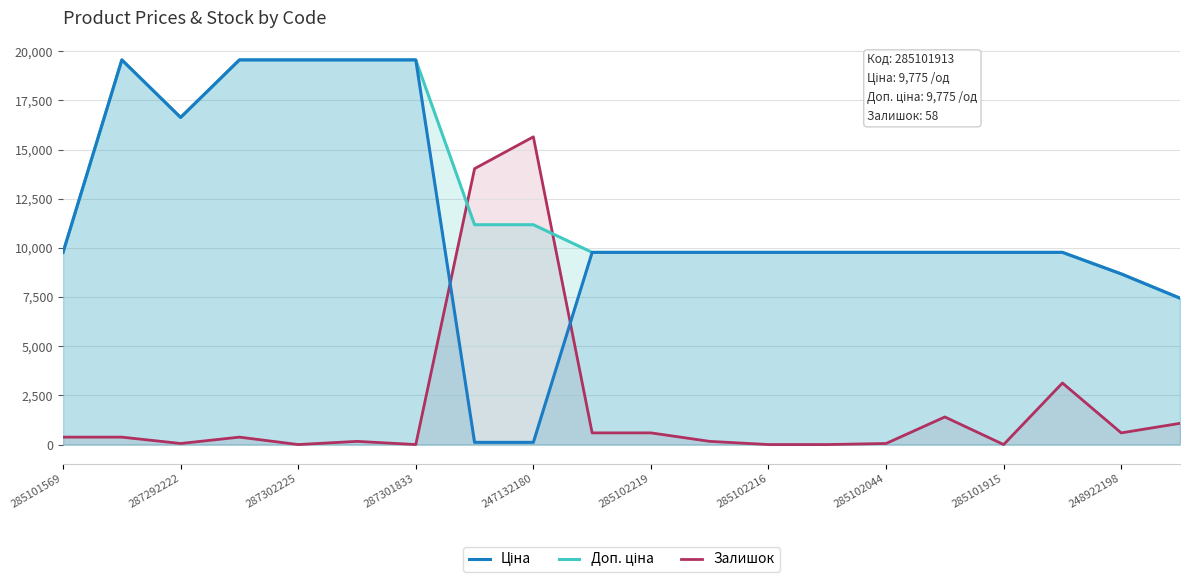

Reading left to right, what are all the values shown in this chart?

Ціна: 9775.5	19564.9	16636.8	19564.9	19564.9	19564.9	19564.9	111.8	111.8	9775.5	9775.5	9775.5	9775.5	9775.5	9775.5	9775.5	9775.5	9775.5	8679.5	7444.6
Доп. ціна: 9775.5	19564.9	16636.8	19564.9	19564.9	19564.9	19564.9	11182.0	11182.0	9775.5	9775.5	9775.5	9775.5	9775.5	9775.5	9775.5	9775.5	9775.5	8679.5	7444.6
Залишок: 377.8	377.8	54.0	377.8	0.0	161.9	0.0	14032.7	15651.9	593.7	593.7	161.9	0.0	0.0	54.0	1403.3	0.0	3130.4	593.7	1079.4